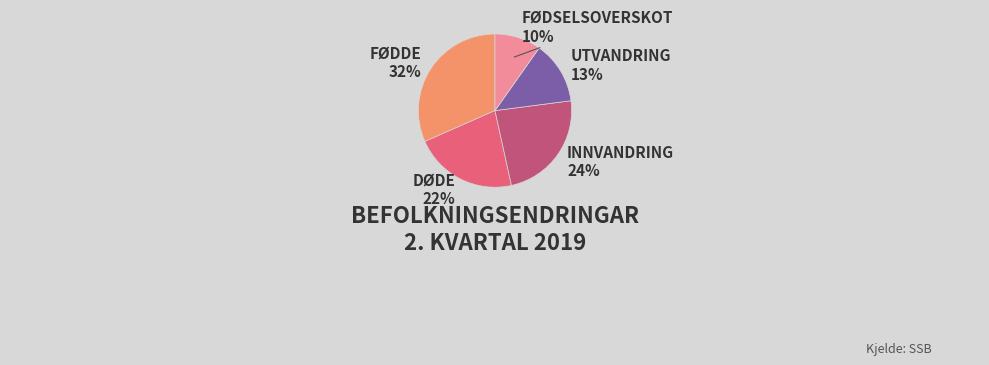

Does any single category account for the majority?

No